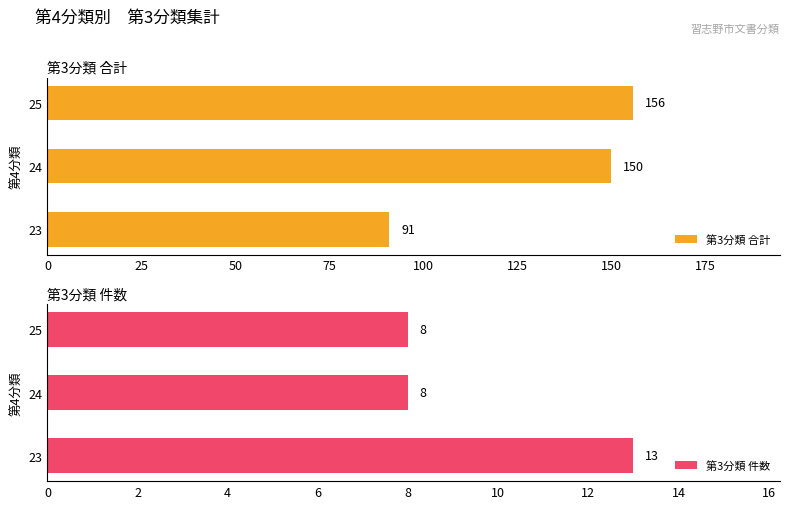

What is the lowest value of the 第3分類 合計 series?

91